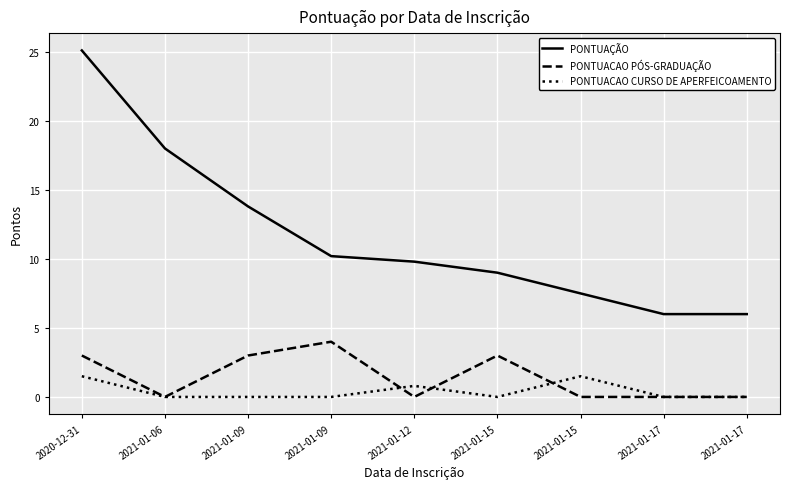

Between 2021-01-17 and 2021-01-09, which is larger?

2021-01-09